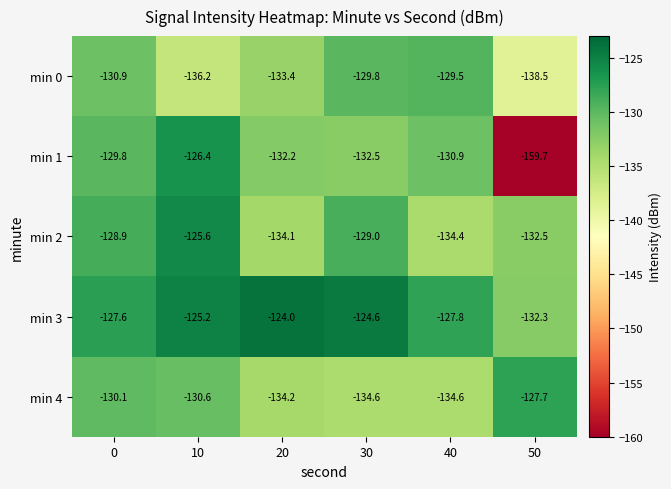

Reading right to left, transcribe all the data shown in this chart.

min 0: 50=-138.5	40=-129.5	30=-129.8	20=-133.4	10=-136.2	0=-130.9
min 1: 50=-159.7	40=-130.9	30=-132.5	20=-132.2	10=-126.4	0=-129.8
min 2: 50=-132.5	40=-134.4	30=-129.0	20=-134.1	10=-125.6	0=-128.9
min 3: 50=-132.3	40=-127.8	30=-124.6	20=-124.0	10=-125.2	0=-127.6
min 4: 50=-127.7	40=-134.6	30=-134.6	20=-134.2	10=-130.6	0=-130.1